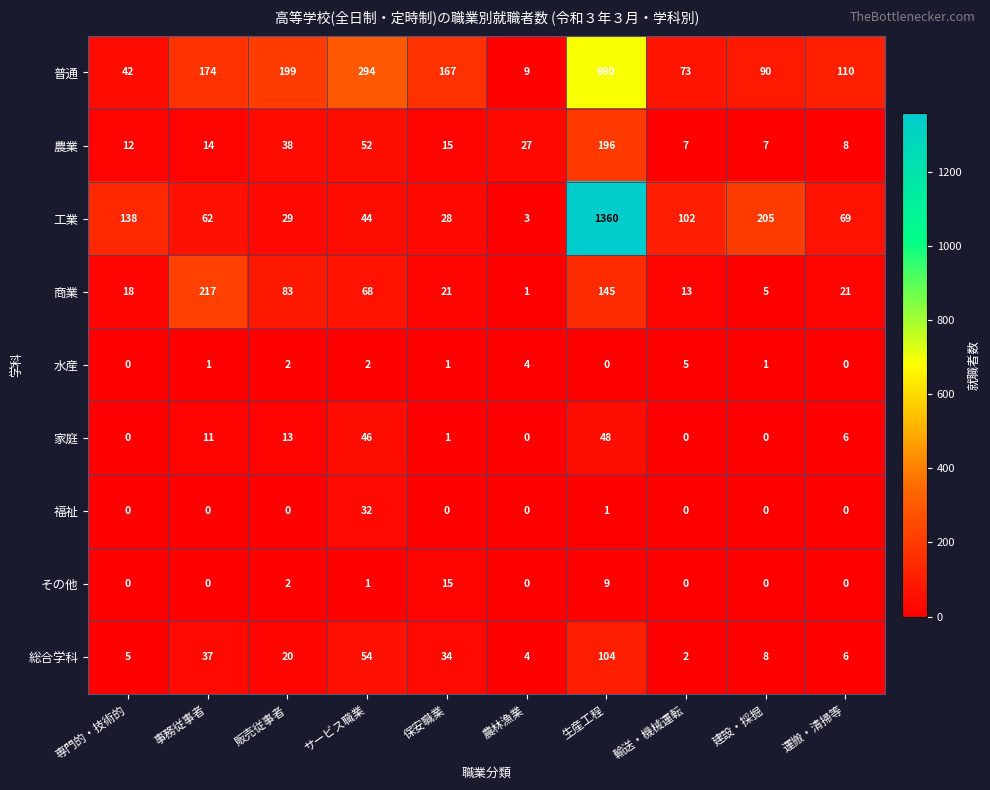

What is the sum of the 家庭 values at 保安職業 and 生産工程?

49